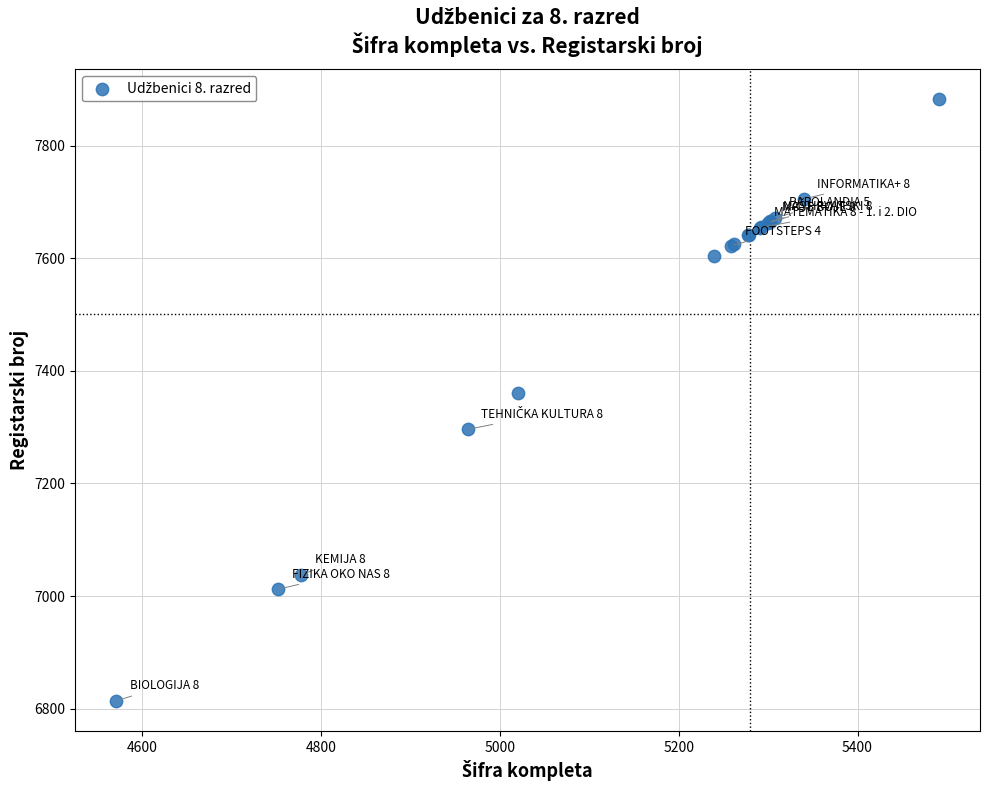

What Y value in the scatter plot is closest to 7348?

7361